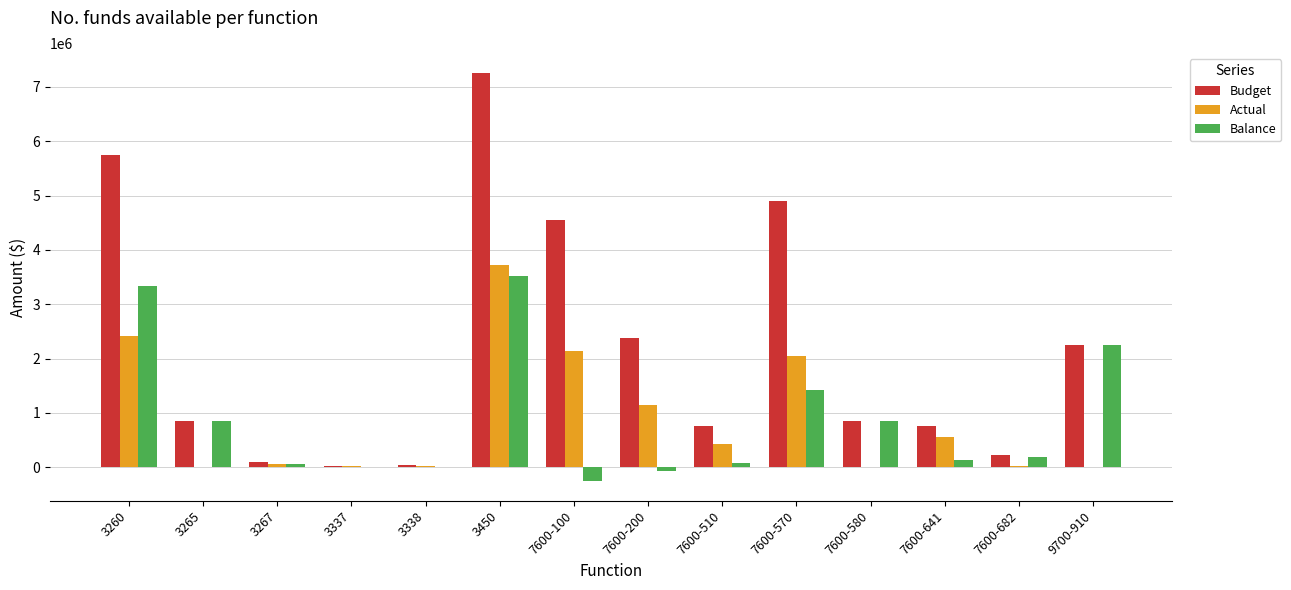

The value of Budget at 7600-570 is 4900000.0. True or false?

True